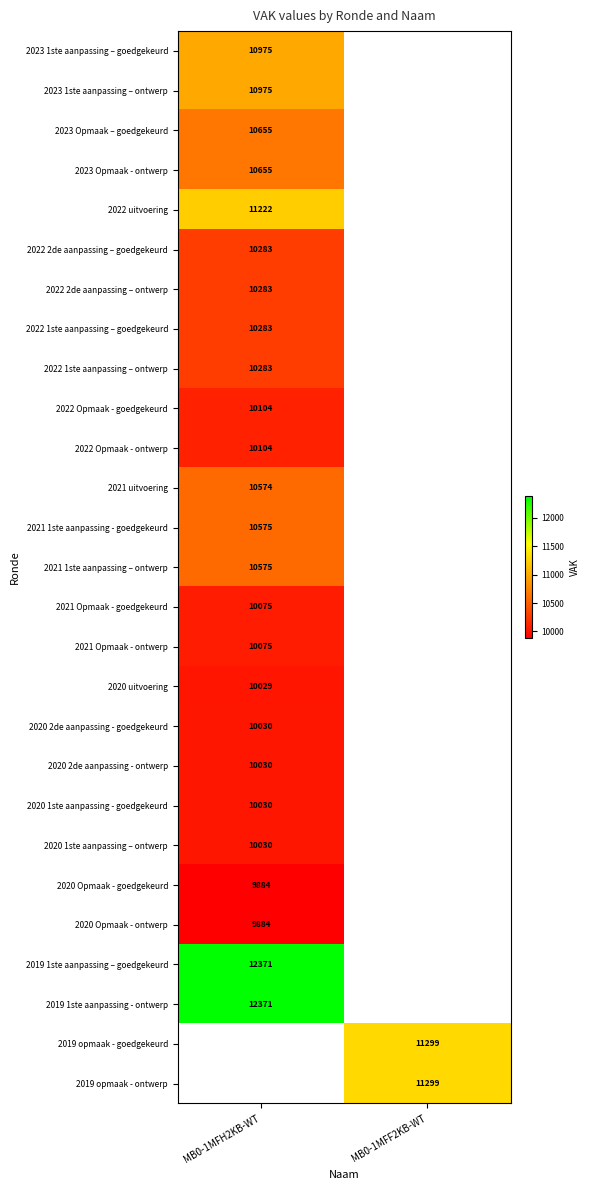

True or false: 2021 uitvoering has a value of 10574 at MB0-1MFH2KB-WT.

True